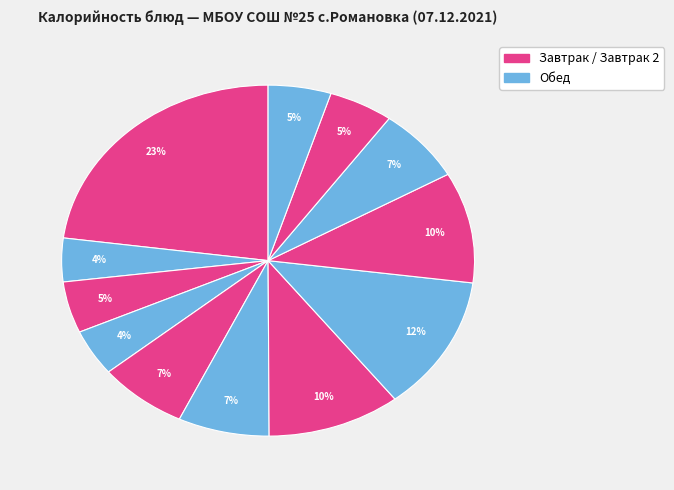

How many slices are in this pie chart?

12